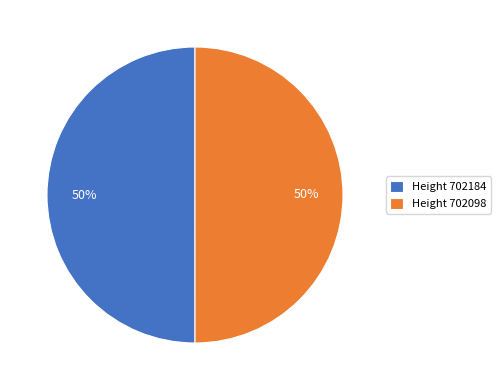

True or false: Height 702184 accounts for 50% of the total.

True